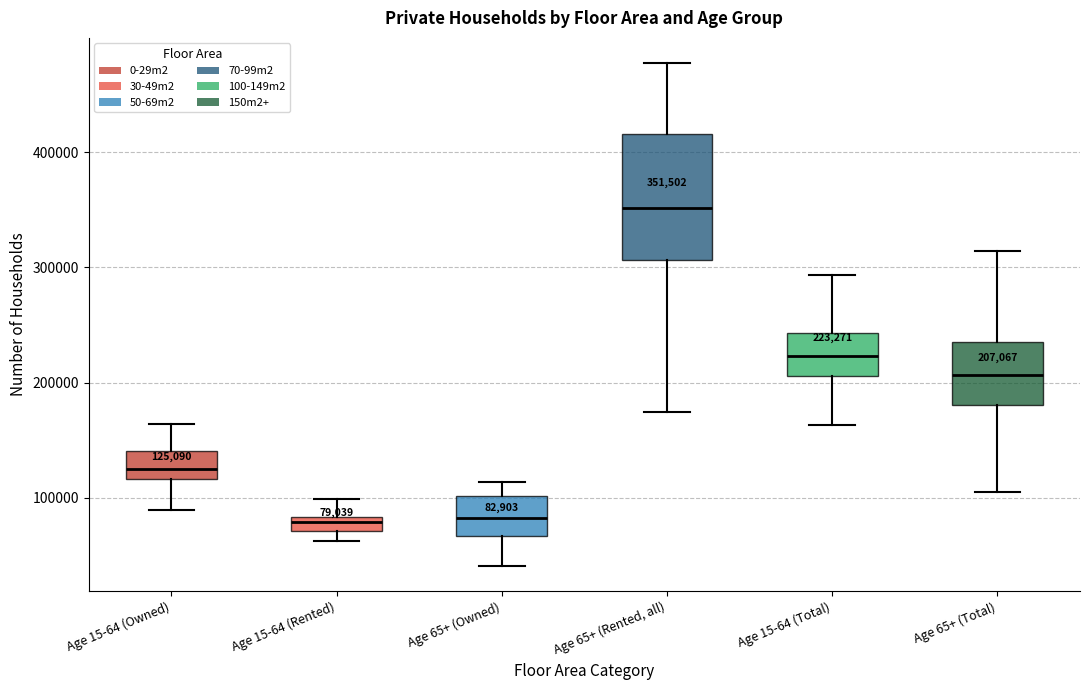

Which box is the tallest, from its lower edge to its upper edge?

Age 65+ (Rented, all)